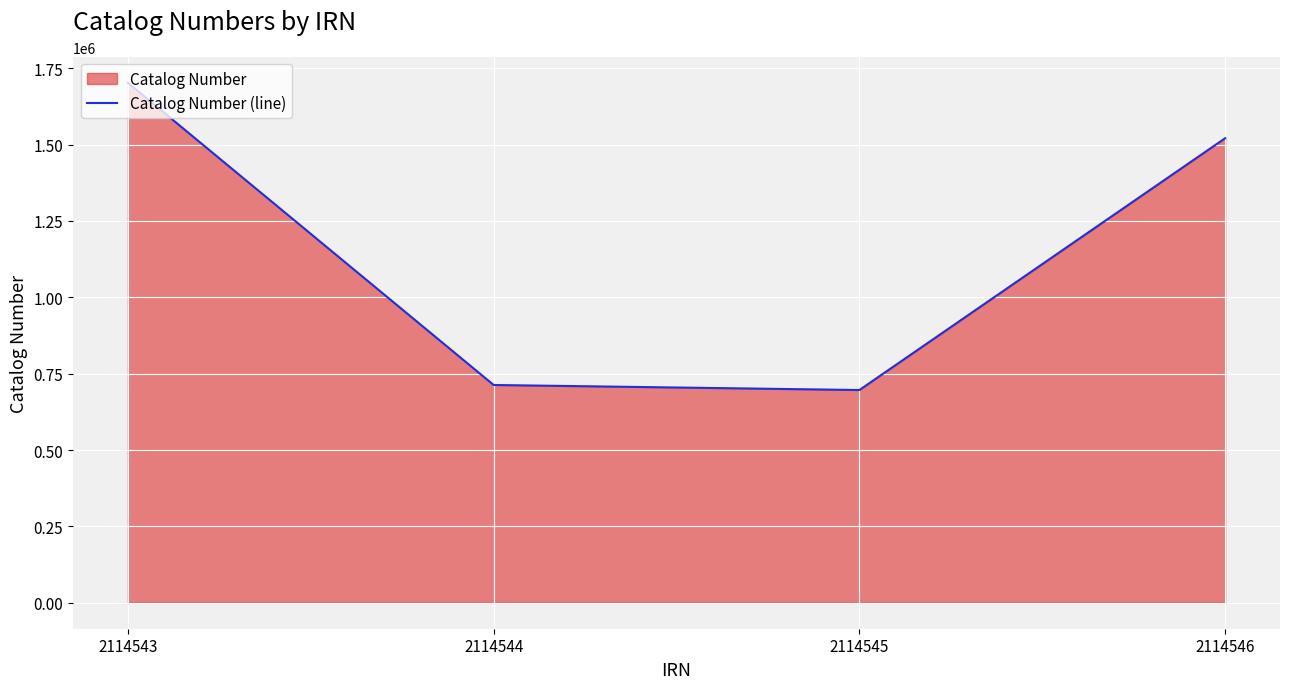

Where does the data first go above 1520978?

2114543